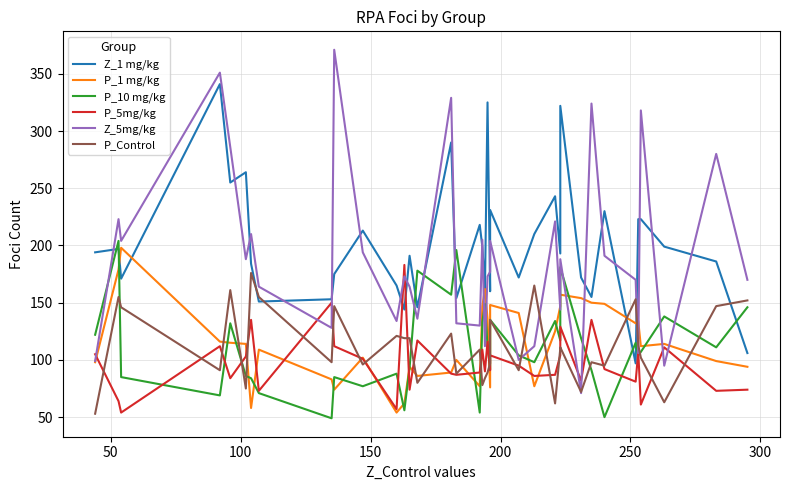

Reading right to left, transcribe all the data shown in this chart.

Z_1 mg/kg: 106	186	199	223	223	97	230	155	172	322	193	243	210	172	231	160	325	161	199	218	154	290	146	191	144	165	213	175	153	151	184	264	255	341	171	197	194
P_1 mg/kg: 94	99	114	112	134	132	149	150	154	157	147	125	77	141	148	76	136	162	147	77	100	89	86	94	62	54	102	74	83	109	58	114	115	116	198	179	98
P_10 mg/kg: 146	111	138	107	104	115	50	91	119	181	117	134	98	104	135	92	112	149	133	54	196	157	178	93	56	88	77	85	49	71	84	86	132	69	85	204	122
P_5mg/kg: 74	73	111	61	107	81	92	135	82	129	104	87	86	95	104	91	116	90	109	89	87	88	117	74	183	57	101	112	150	73	135	103	84	112	54	64	105
Z_5mg/kg: 170	280	95	318	106	170	191	324	71	188	144	221	112	100	204	177	173	112	205	130	132	329	136	164	173	134	194	371	128	164	210	188	286	351	204	223	99
P_Control: 152	147	63	102	113	153	95	98	72	111	110	62	165	91	135	97	89	84	78	109	88	123	80	119	119	121	96	147	98	155	176	75	161	91	146	155	53